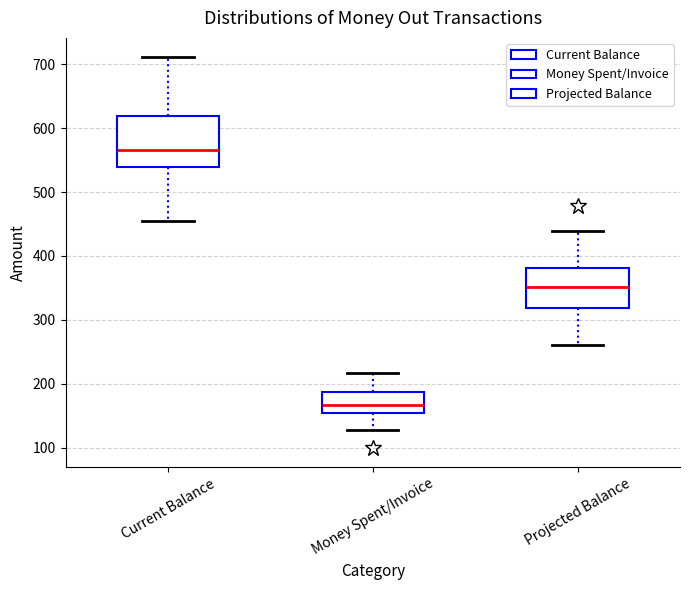

Where does the upper whisker of the box for Projected Balance end on the y-axis? The values are not printed on the chart, so give them approximately, as read against the axis.

440